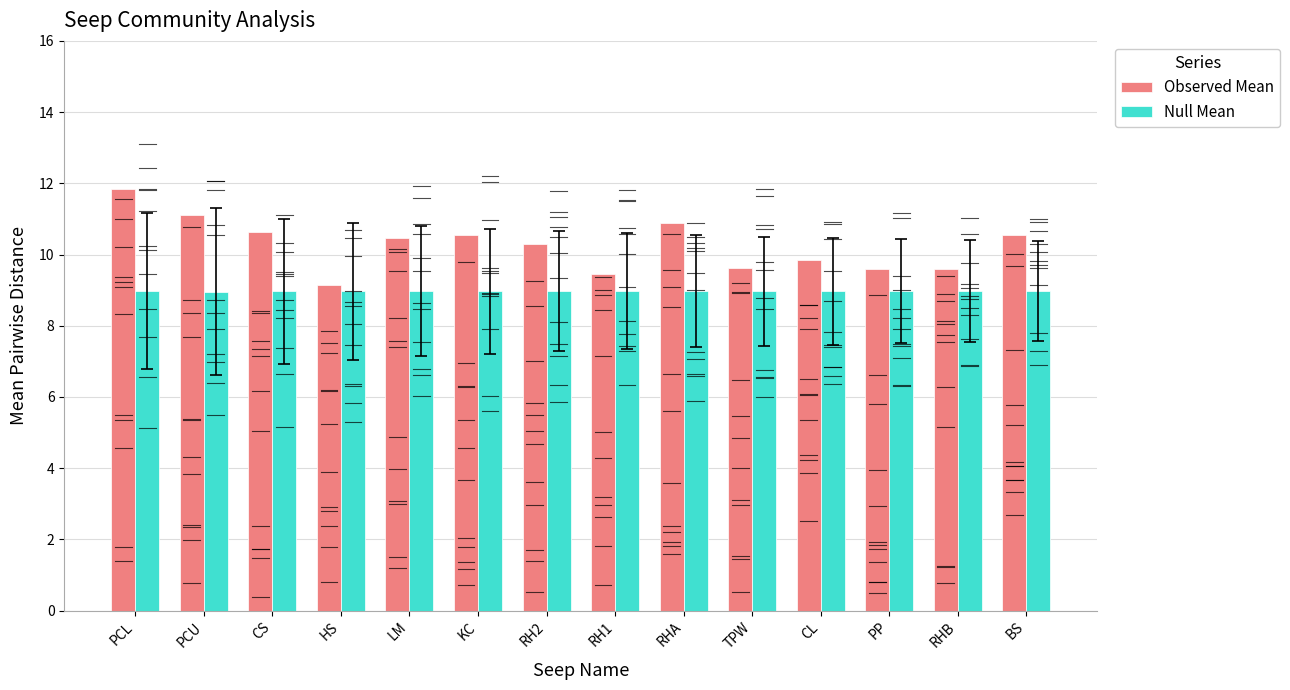

Does the chart contain stacked bars?

No